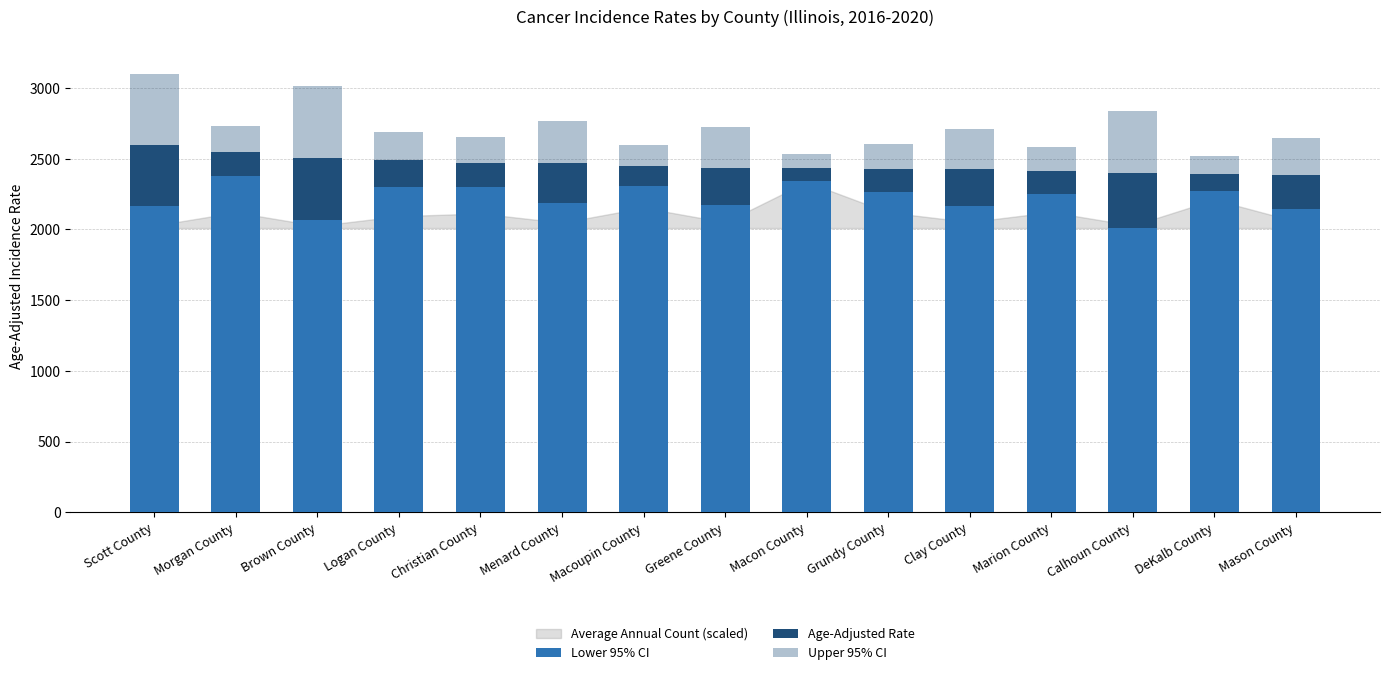

Does the chart contain stacked bars?

Yes